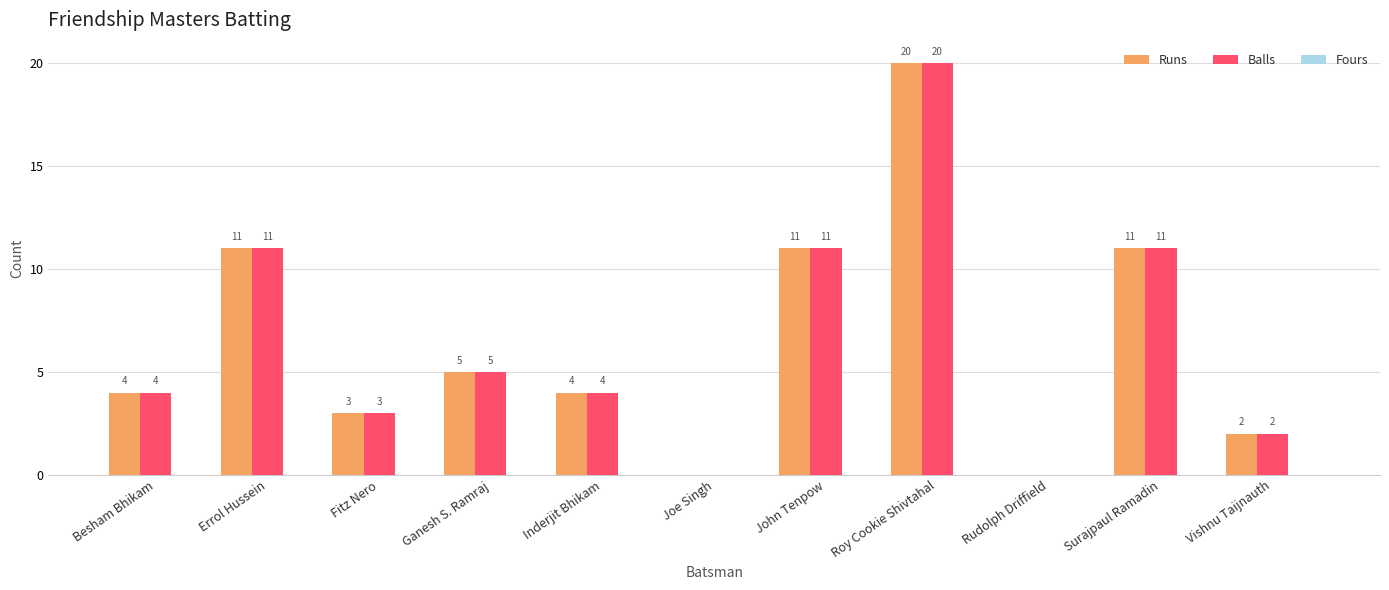

What is the difference between the Runs values at Besham Bhikam and Vishnu Taijnauth?

2